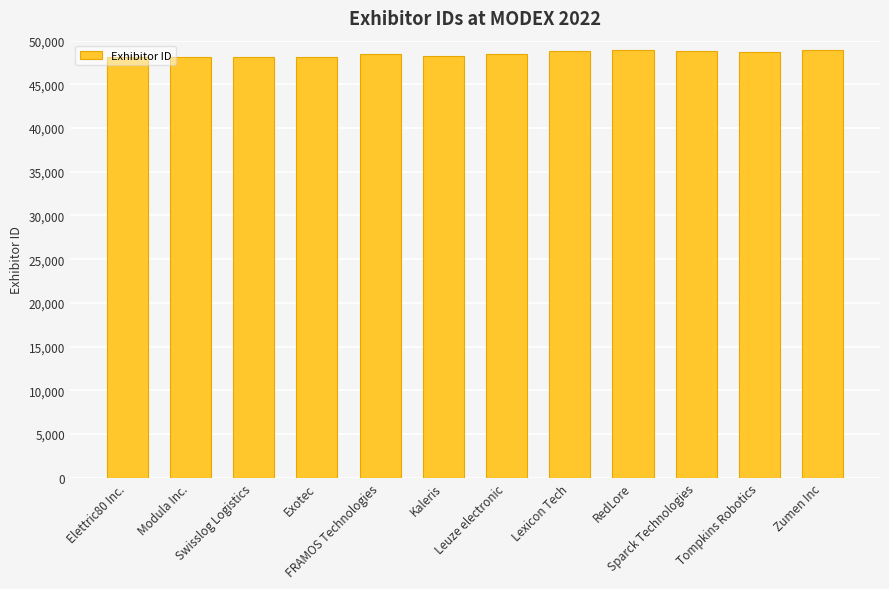

What is the label of the 9th bar from the right?

Exotec